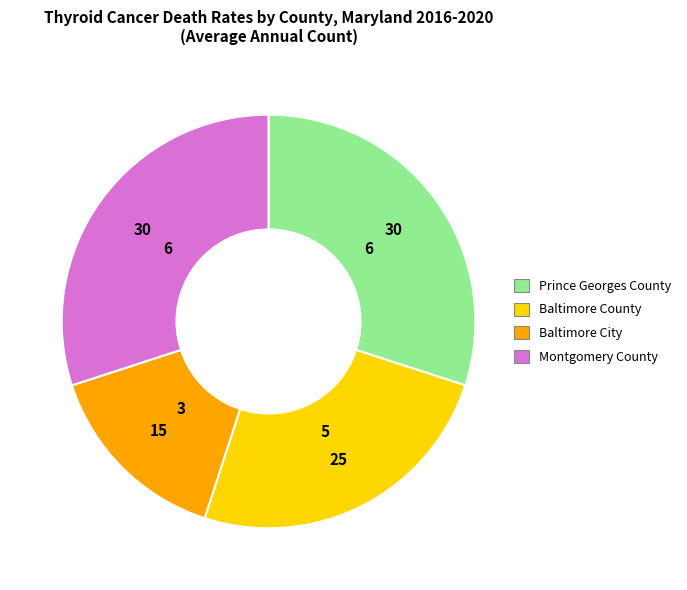

How many slices are in this pie chart?

4